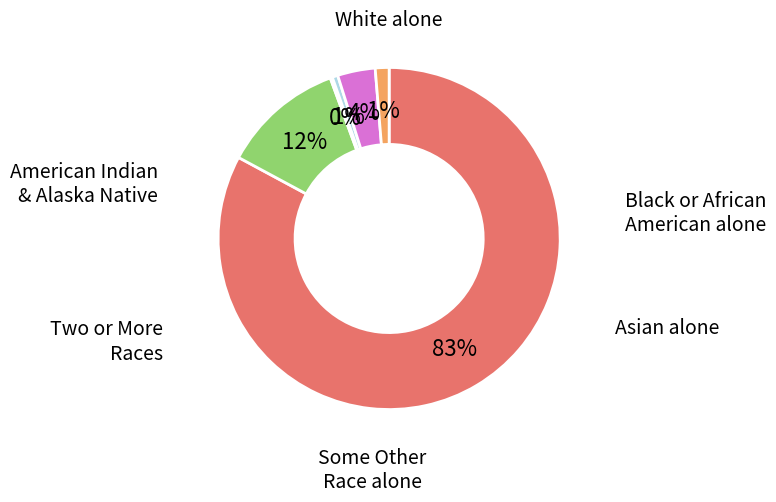

To the nearest percent, what is the average slice percentage?

17%